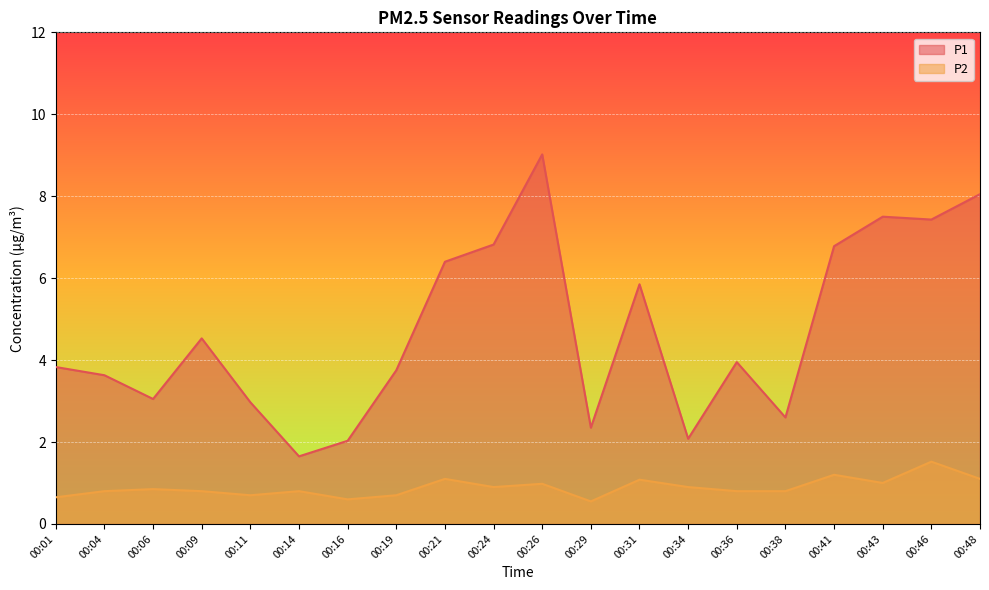

At which category is the sum across all series the highest?

00:26